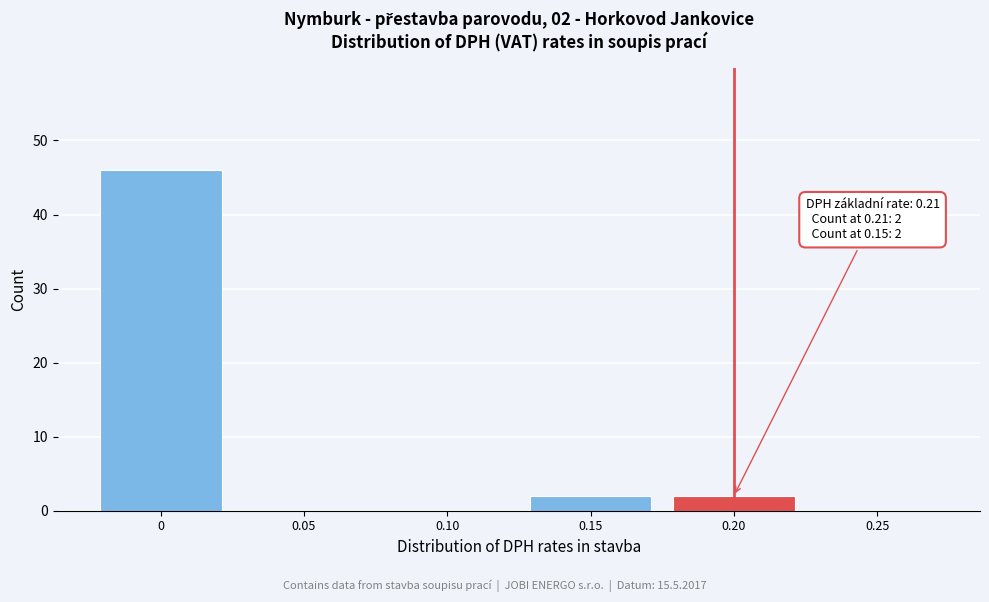

Reading right to left, extract all data points from this chart.

0.25=0	0.20=2	0.15=2	0.10=0	0.05=0	0=46